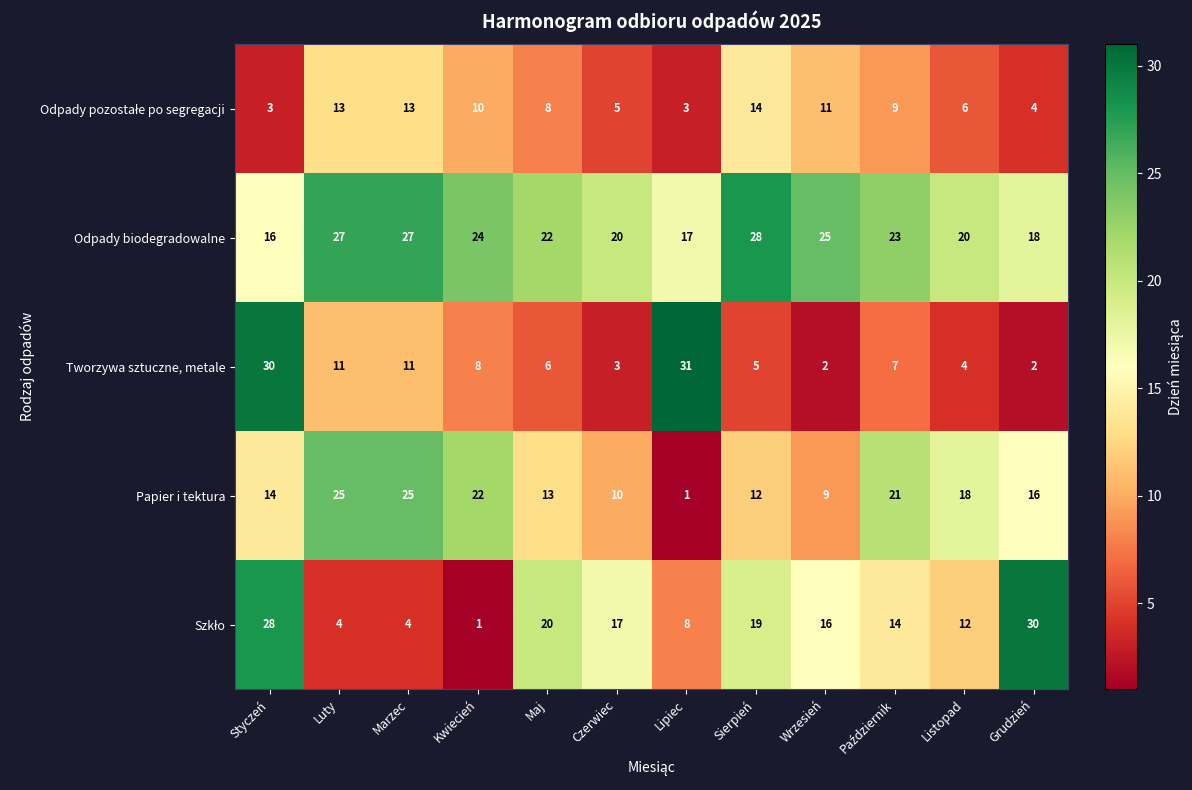

At which label does Papier i tektura first exceed 16?

Luty